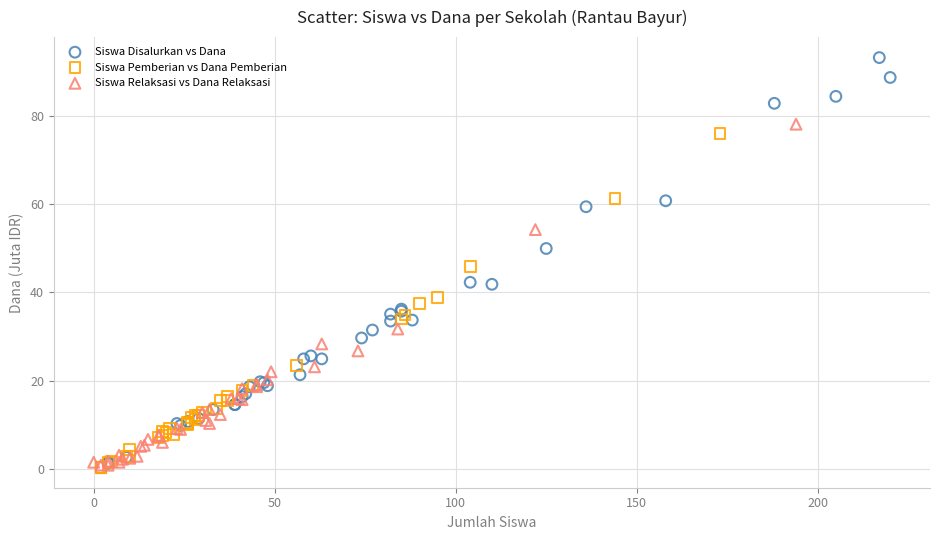

Which series has the largest Y range (max minus min)?

Siswa Disalurkan vs Dana